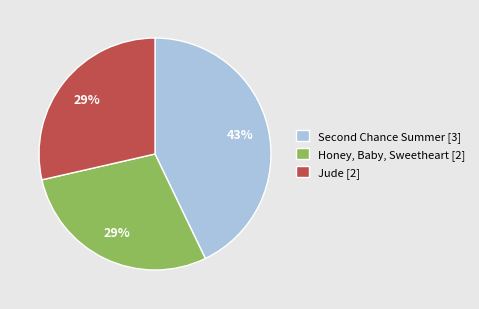

Does any single category account for the majority?

No